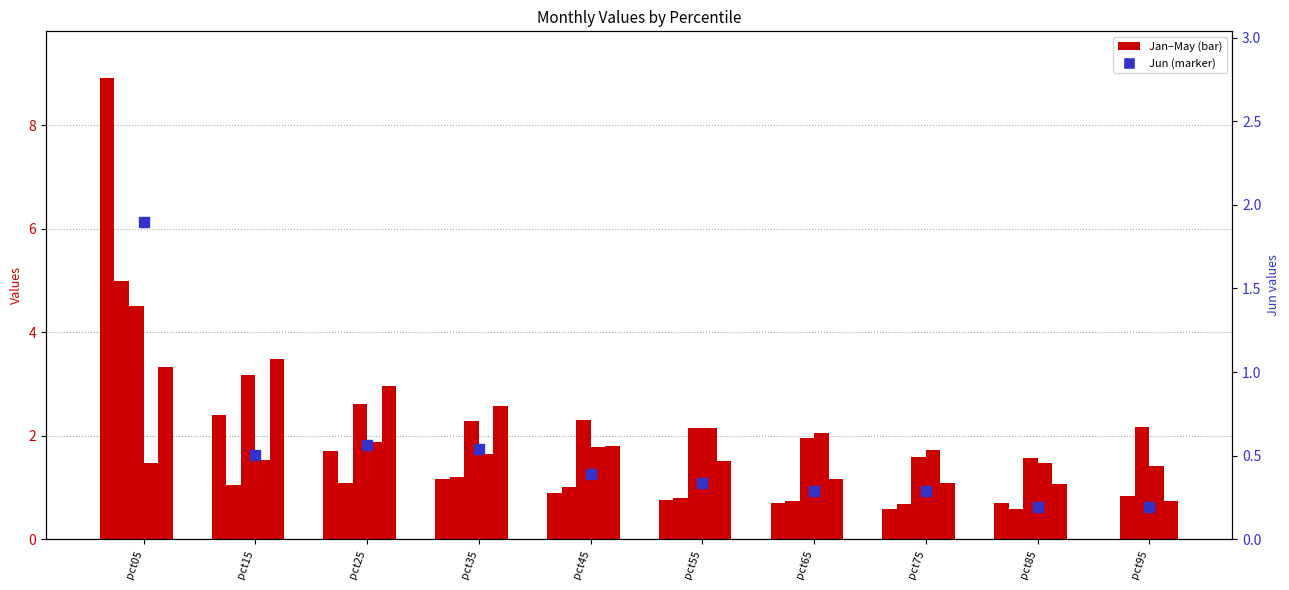

Which series changed the most between pct35 and pct75?

Jan